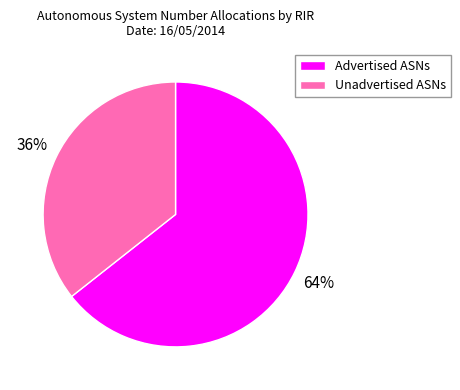

Is the sum of Unadvertised ASNs and Advertised ASNs greater than half?

Yes